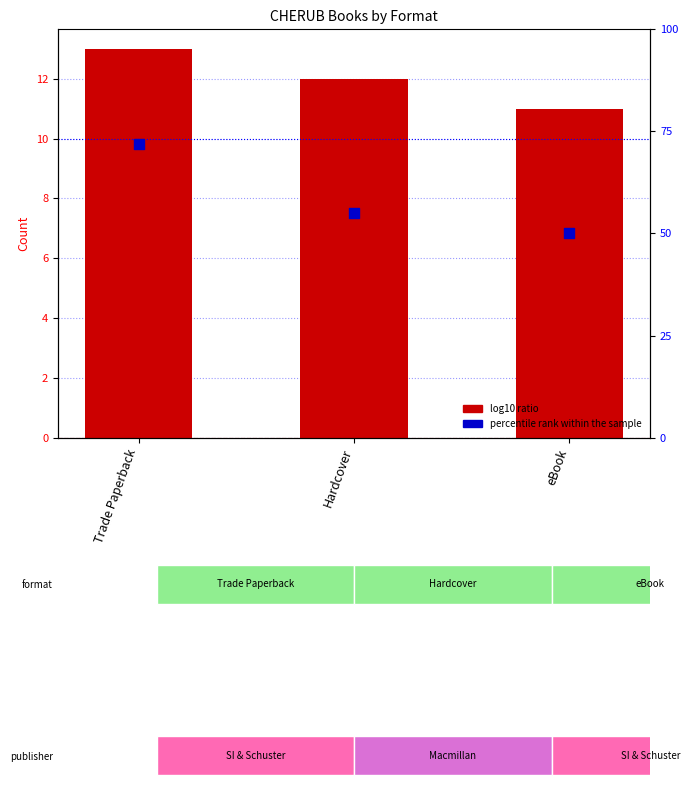

What are all the series names shown in the legend?

log10 ratio, percentile rank within the sample